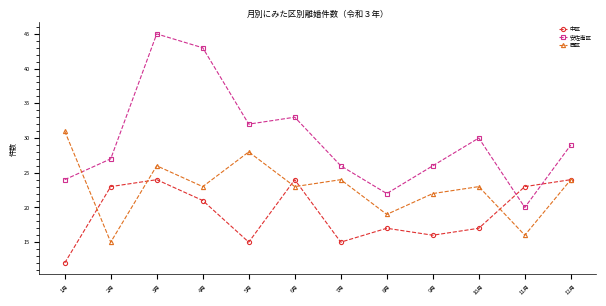

At which label is 安佐南区 closest to 32?

5月